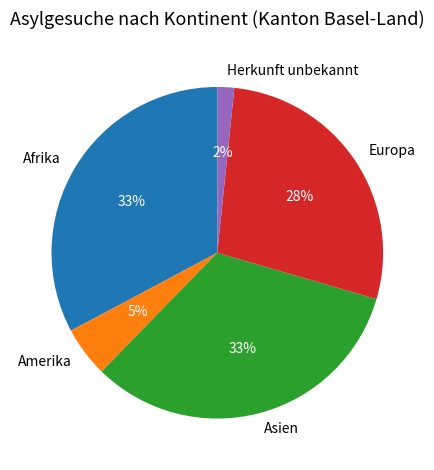

Does Herkunft unbekannt represent more than half of the total?

No